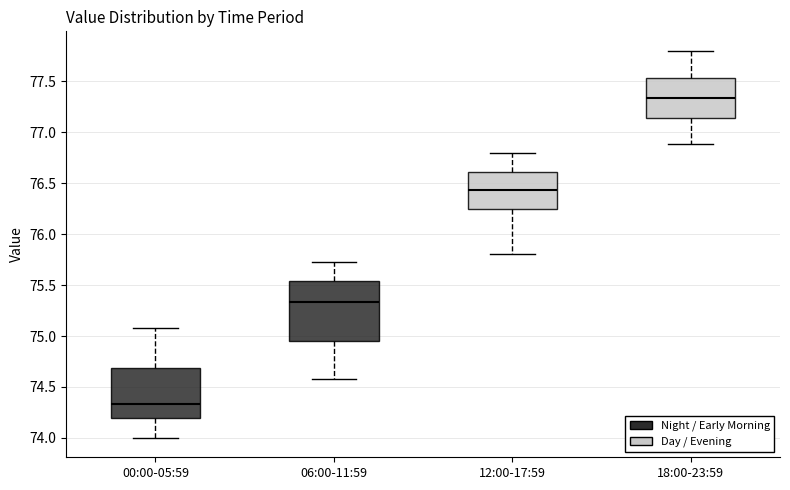

Reading left to right, transcribe this box plot: for each box, give where its median line is, the range the box spans, and where its two whiskers end, as read against the y-axis. The values are not printed on the chart, so give them approximately, as read against the axis.

00:00-05:59: median 74.35, box 74.20 to 74.70, whiskers 74.00 to 75.10
06:00-11:59: median 75.35, box 74.95 to 75.55, whiskers 74.60 to 75.75
12:00-17:59: median 76.45, box 76.25 to 76.60, whiskers 75.80 to 76.80
18:00-23:59: median 77.35, box 77.15 to 77.55, whiskers 76.90 to 77.80